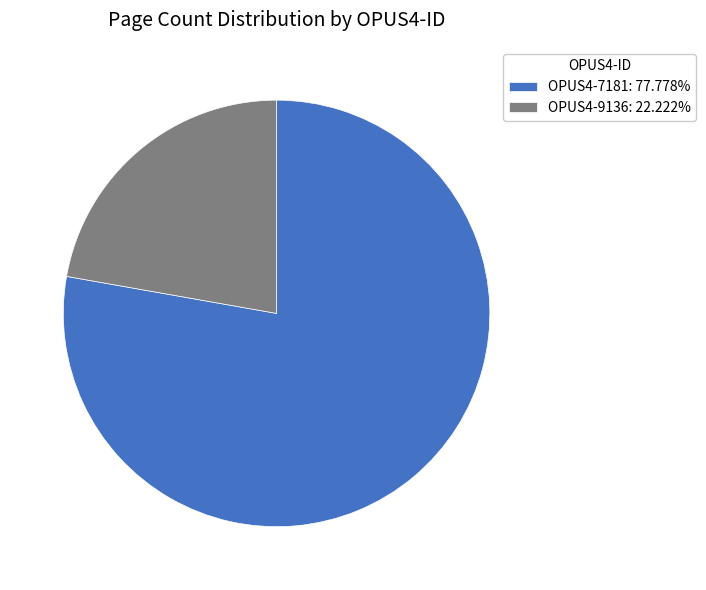

How many slices are in this pie chart?

2